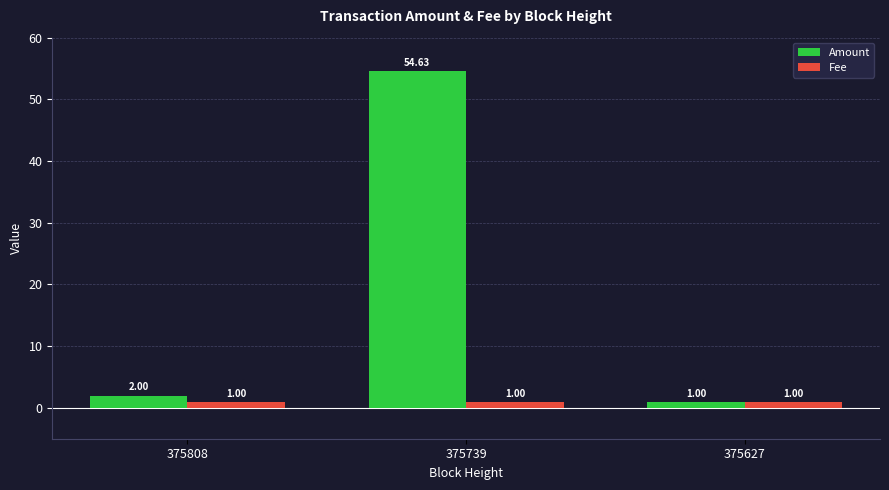

What is the total value across all series at 375739?

55.6